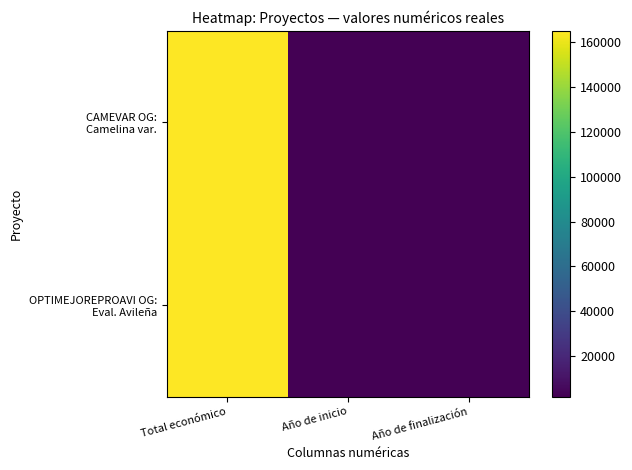

At how many categories does at least one series exceed 158111?

1